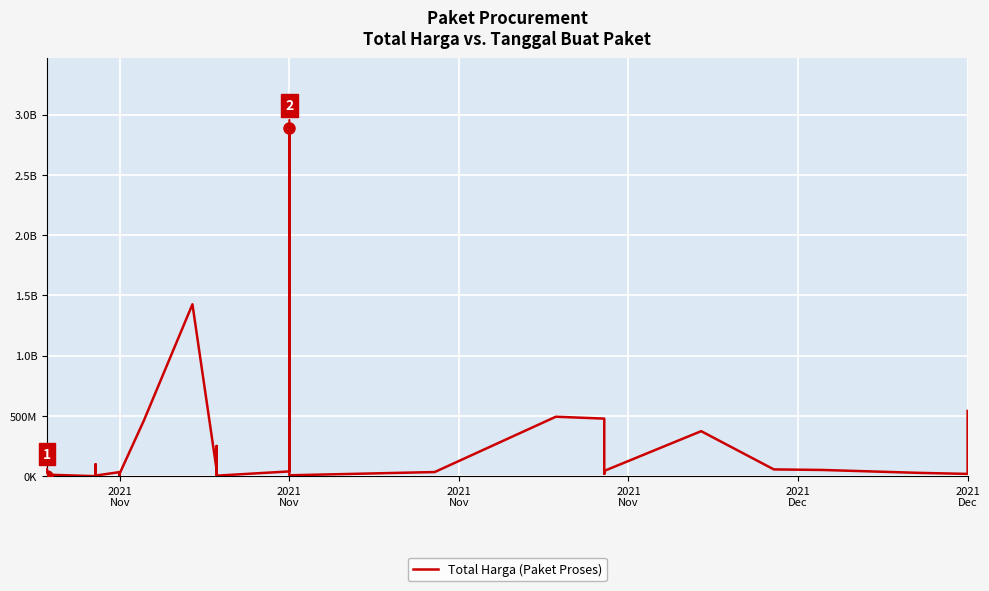

How many categories are shown in the chart?

35